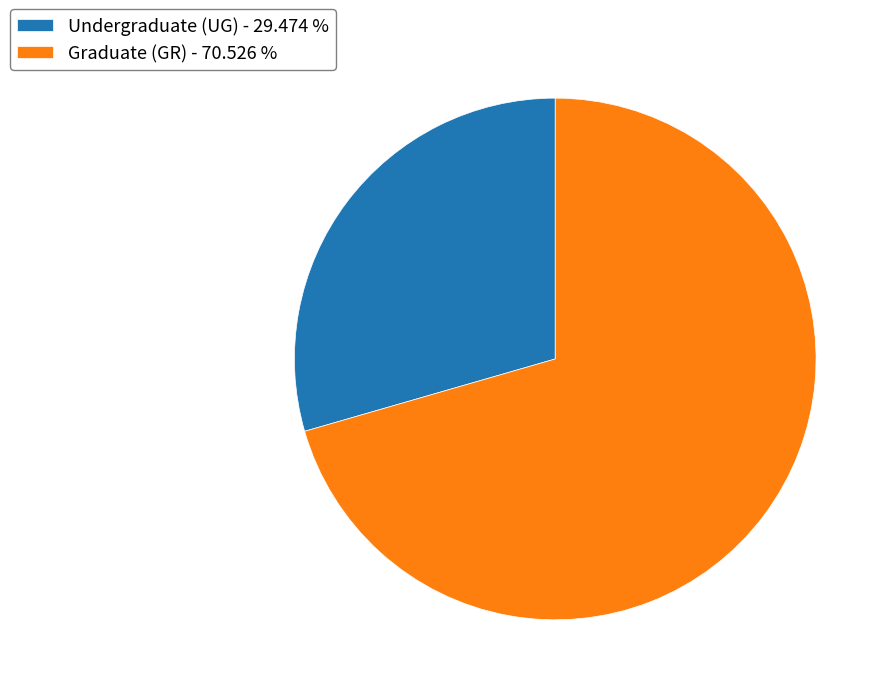

Rank the categories by value from lowest to highest.

Undergraduate (UG) - 29.474 %, Graduate (GR) - 70.526 %